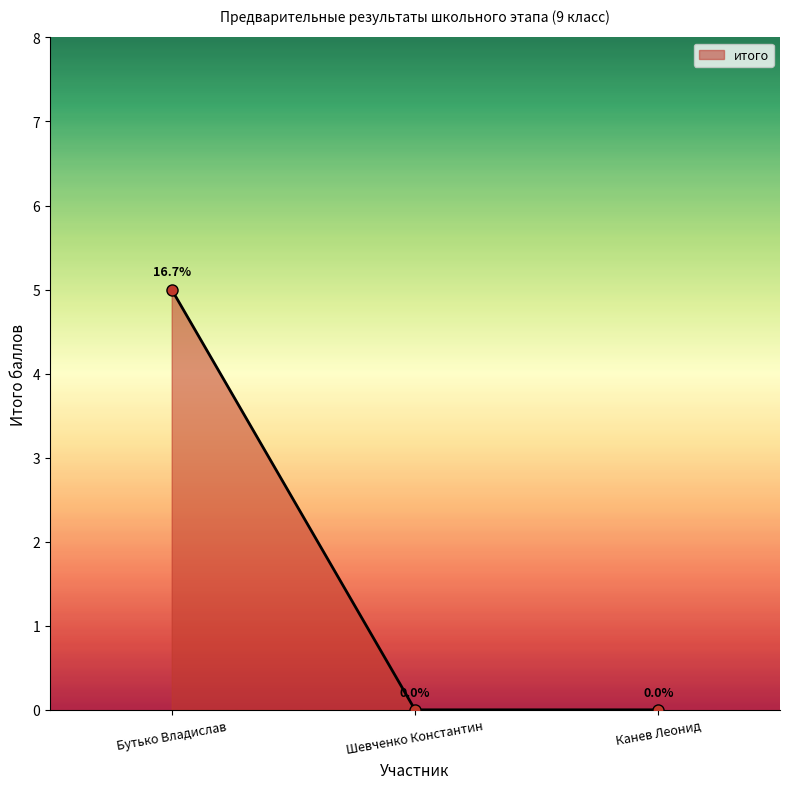

How many lines are shown in the chart?

1